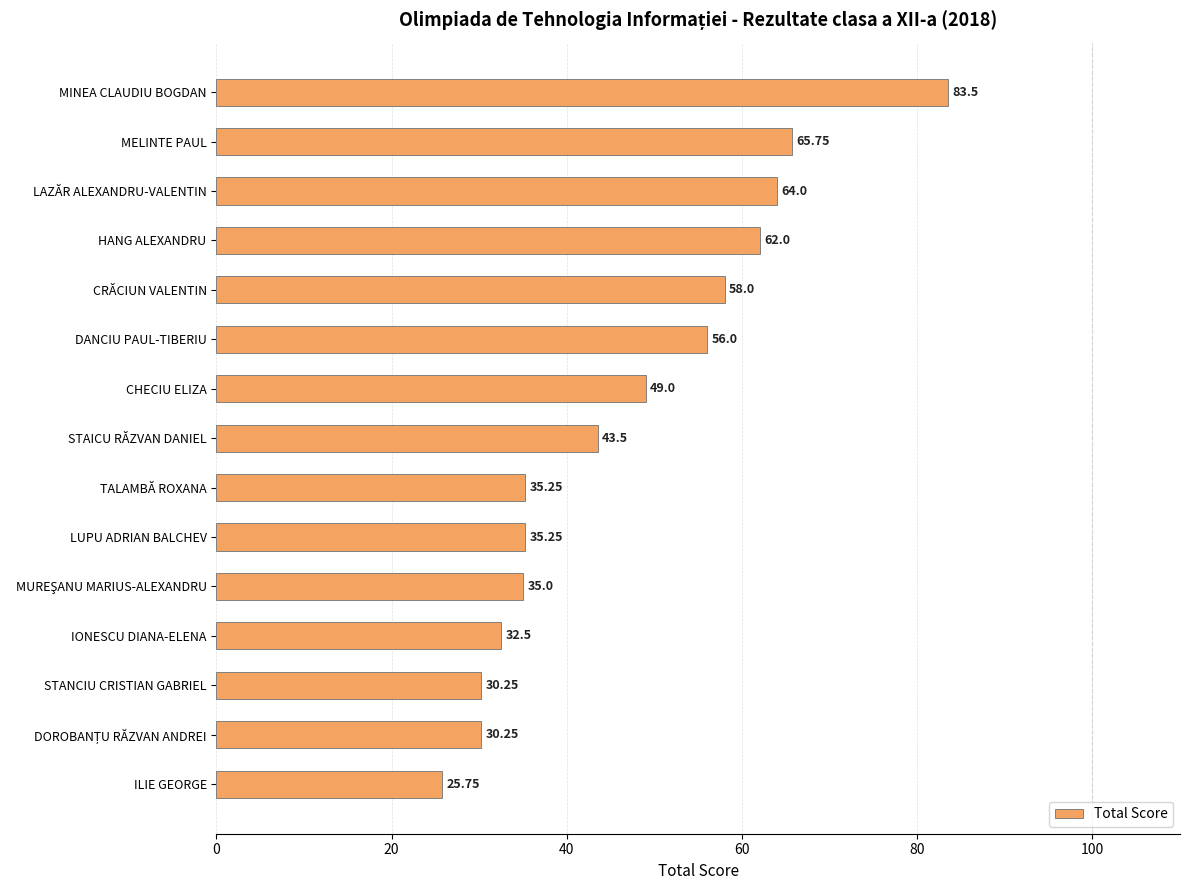

At which category does the chart reach its peak across all series?

MINEA CLAUDIU BOGDAN